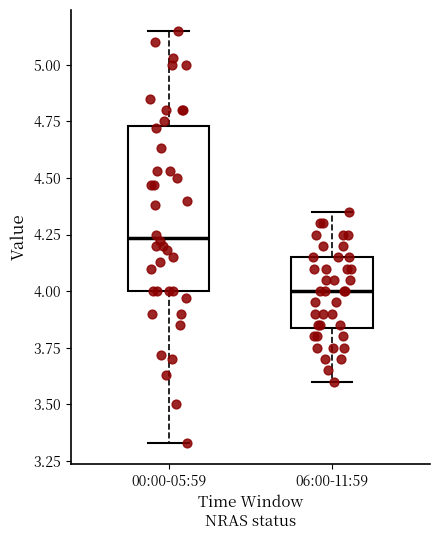

Which box's median line is the lowest?

06:00-11:59